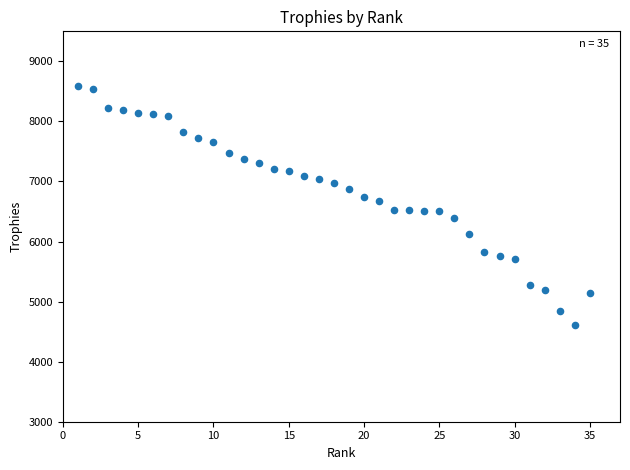

What is the range of X values (max minus min)?

34